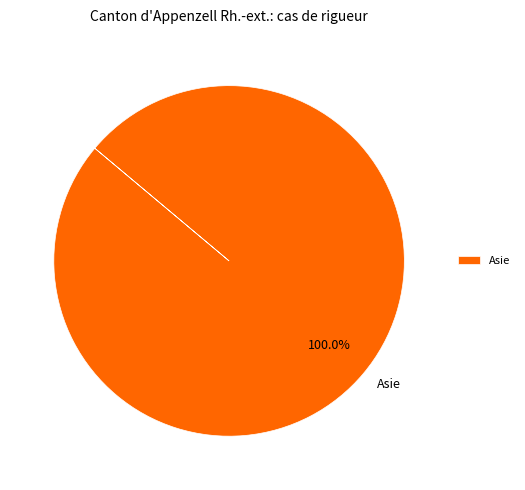

How many slices are in this pie chart?

1